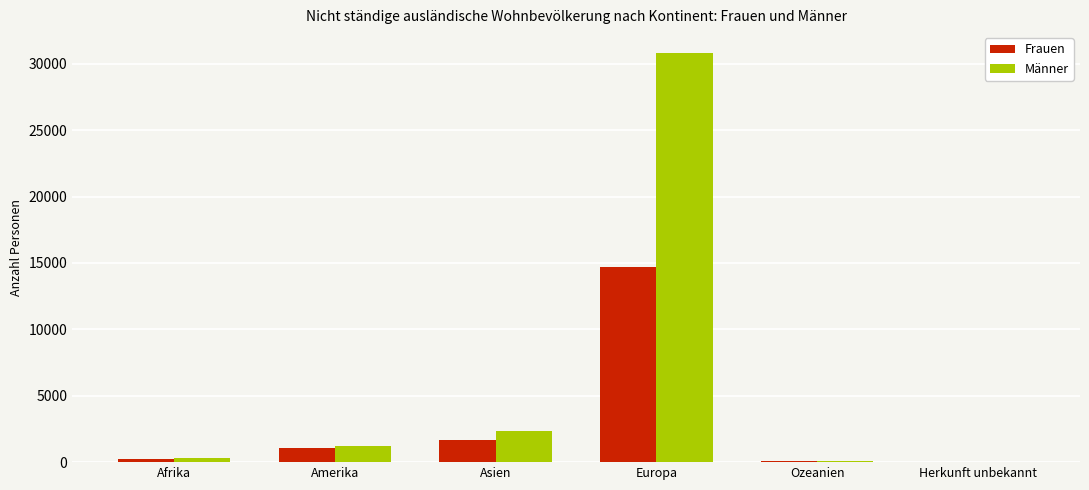

Where is Männer nearest to the value 15421?

Asien